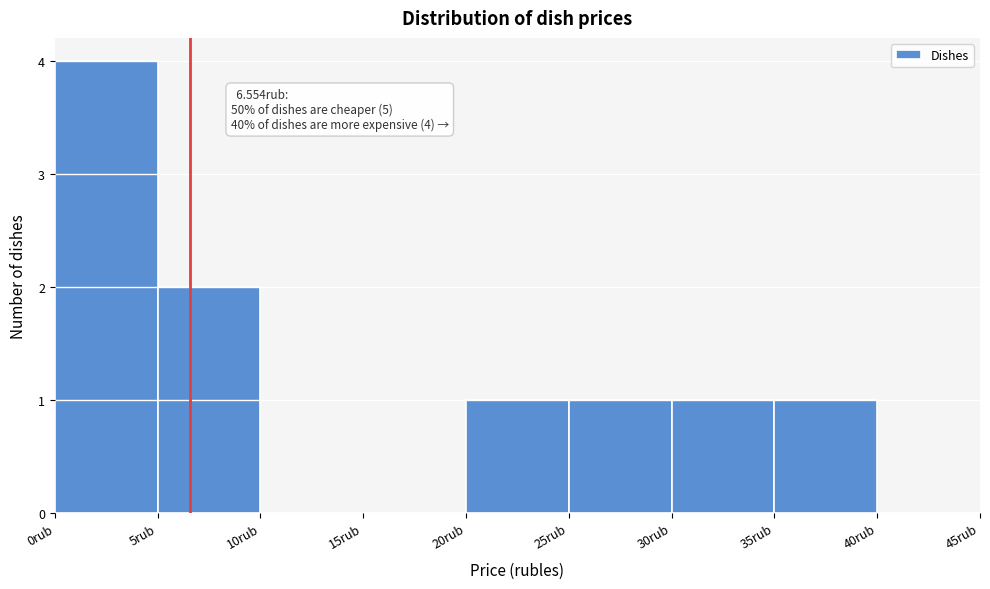

Over which range of the x-axis is the bar tallest?

0 to 5